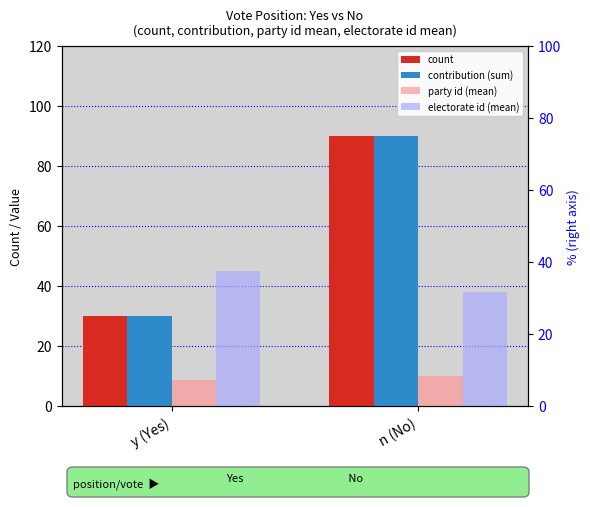

At which category is the sum across all series the highest?

n (No)